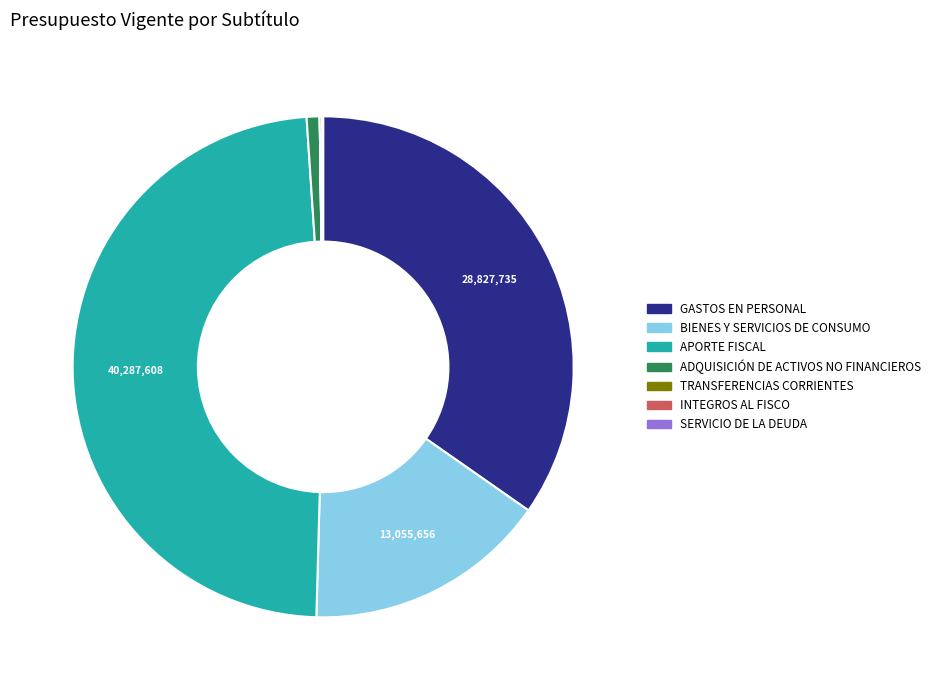

Approximately how many times larger is the value at APORTE FISCAL compared to GASTOS EN PERSONAL?

1.4